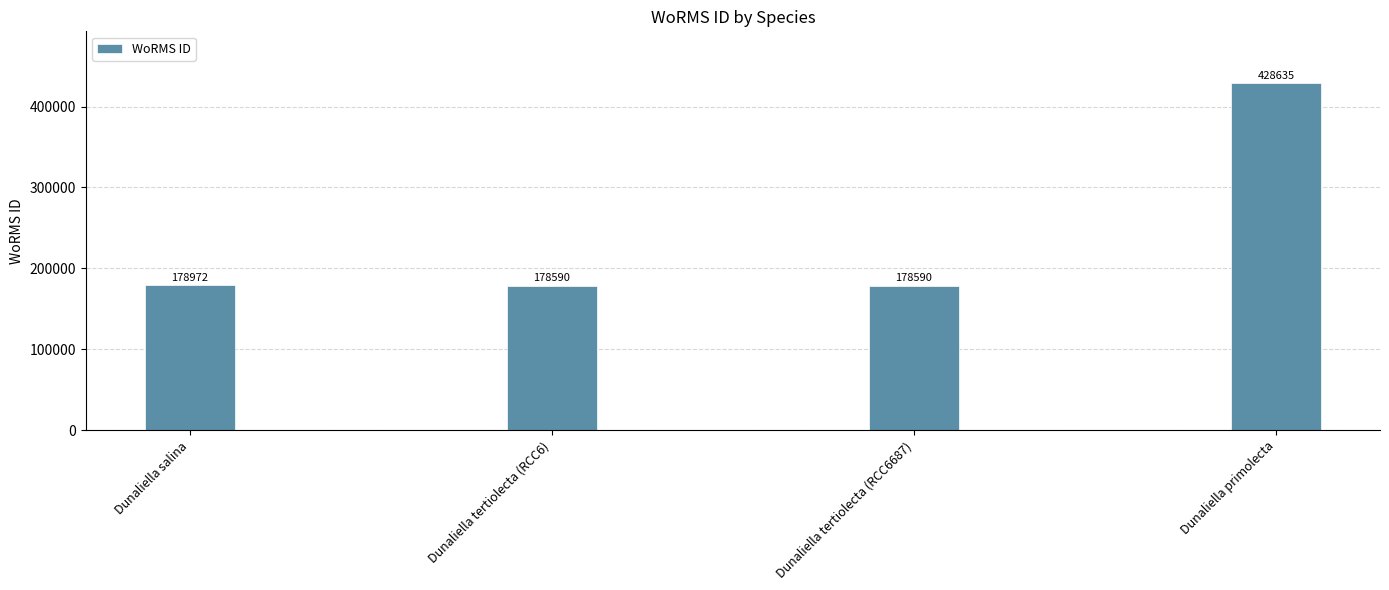

Reading left to right, list all the values displayed in this chart.

178972	178590	178590	428635